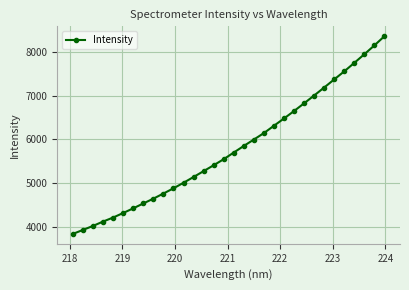

What is the value of the 12th point from the left?

5010.3